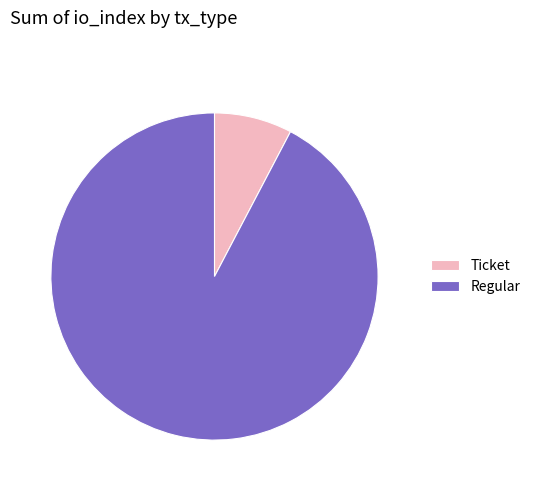

Is it true that Regular is 78% of the pie?

False